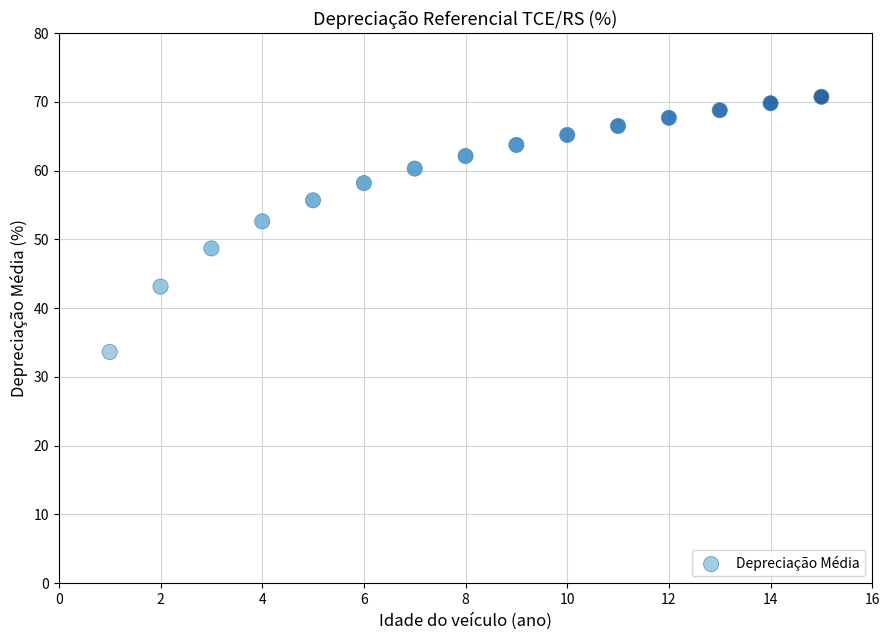

What is the range of X values (max minus min)?

14.0